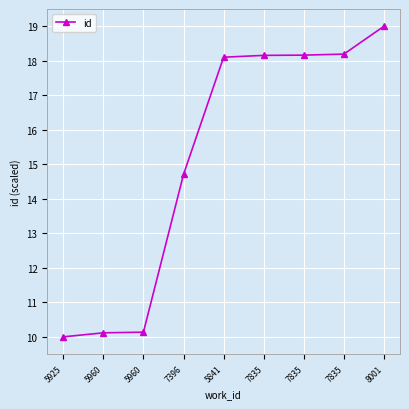

What is the smallest value displayed?

10.0